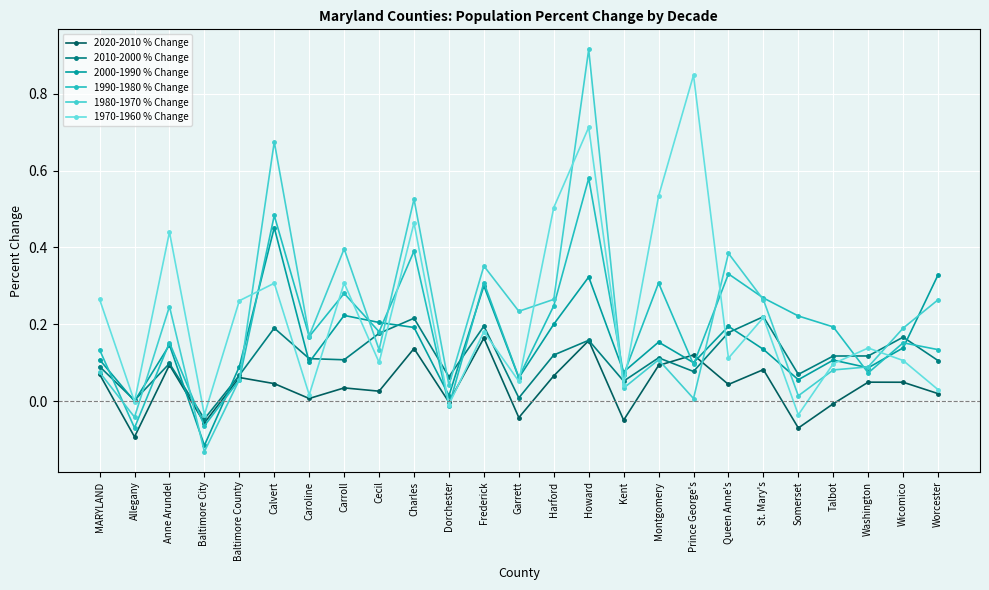

How many lines are shown in the chart?

6